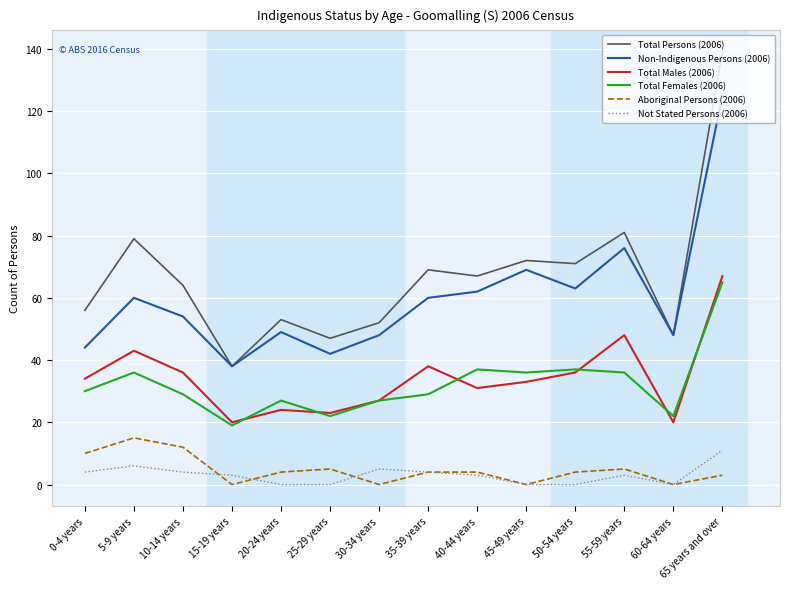

At which label does Aboriginal Persons (2006) first exceed 4?

0-4 years